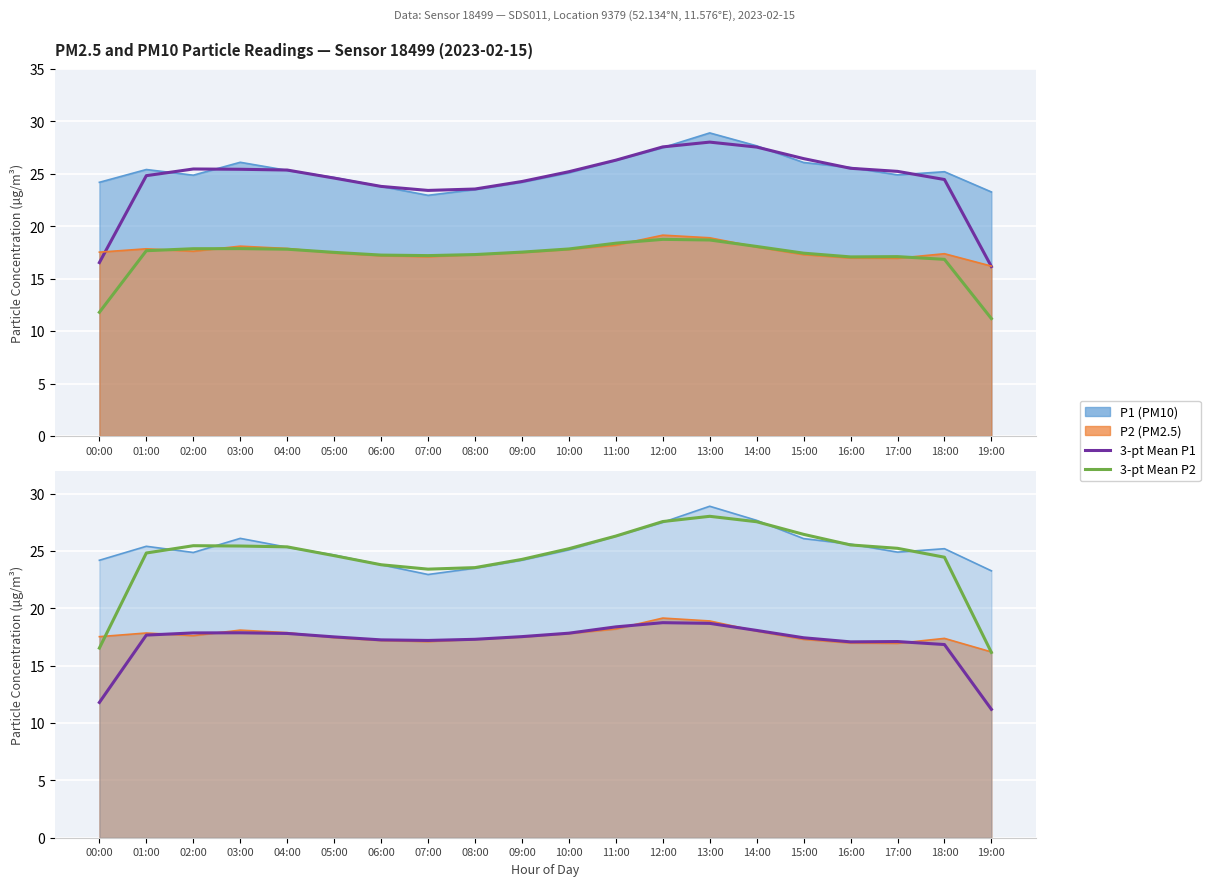

Reading left to right, extract all data points from this chart.

3-pt Mean P1: 16.5	24.8	25.5	25.4	25.4	24.6	23.8	23.4	23.5	24.3	25.2	26.3	27.6	28.0	27.5	26.4	25.5	25.2	24.5	16.2
3-pt Mean P2: 11.8	17.7	17.9	17.9	17.8	17.5	17.2	17.2	17.3	17.5	17.8	18.4	18.8	18.7	18.1	17.4	17.1	17.1	16.8	11.2